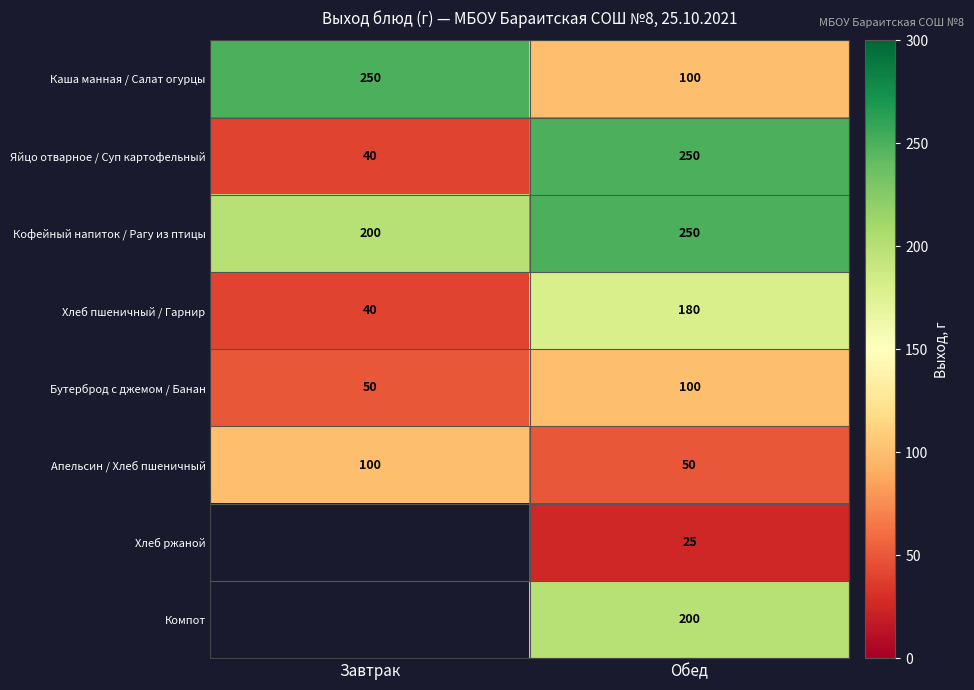

What is the difference between the maximum and minimum values in the Бутерброд с джемом / Банан series?

50